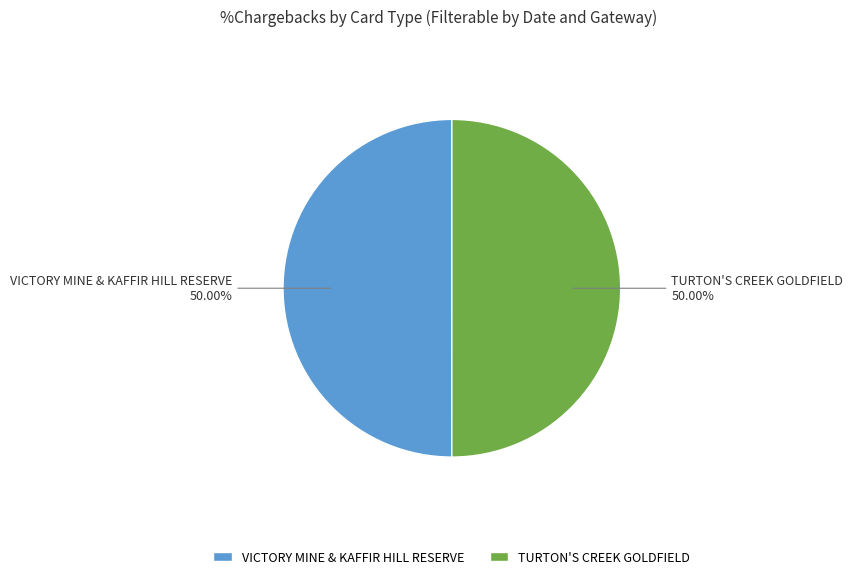

To the nearest percent, what percentage of the pie is TURTON'S CREEK GOLDFIELD?

50%